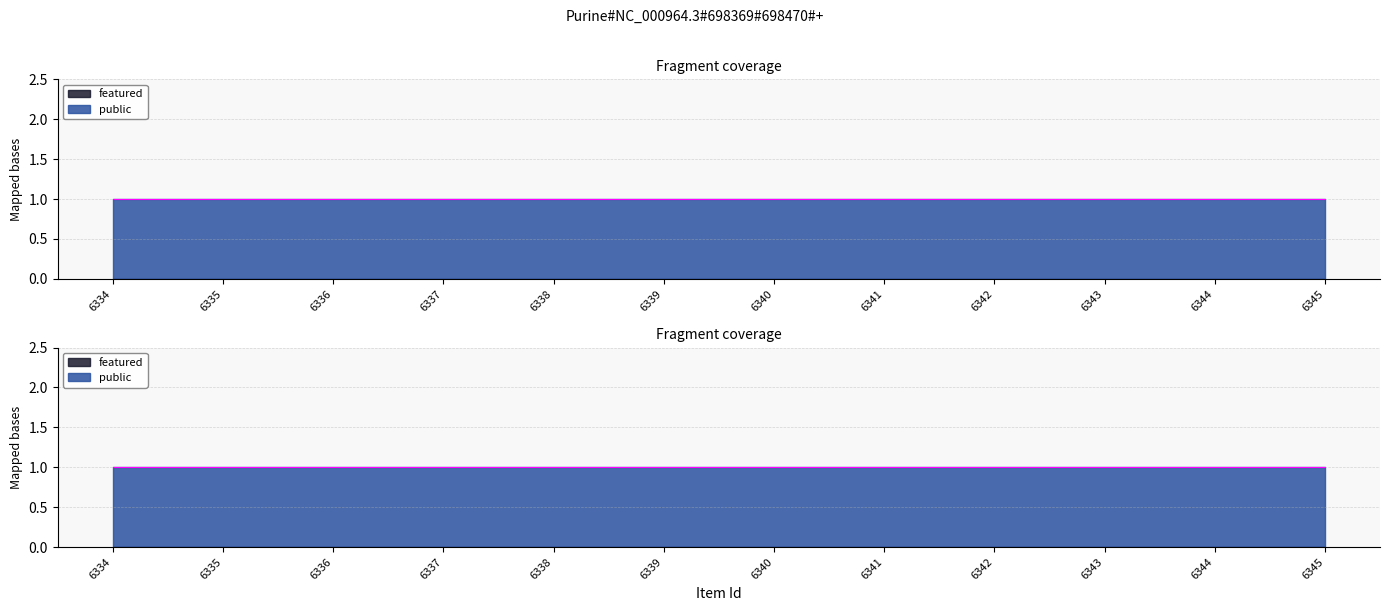

Rank the series by their average value, from highest to lowest.

public, featured